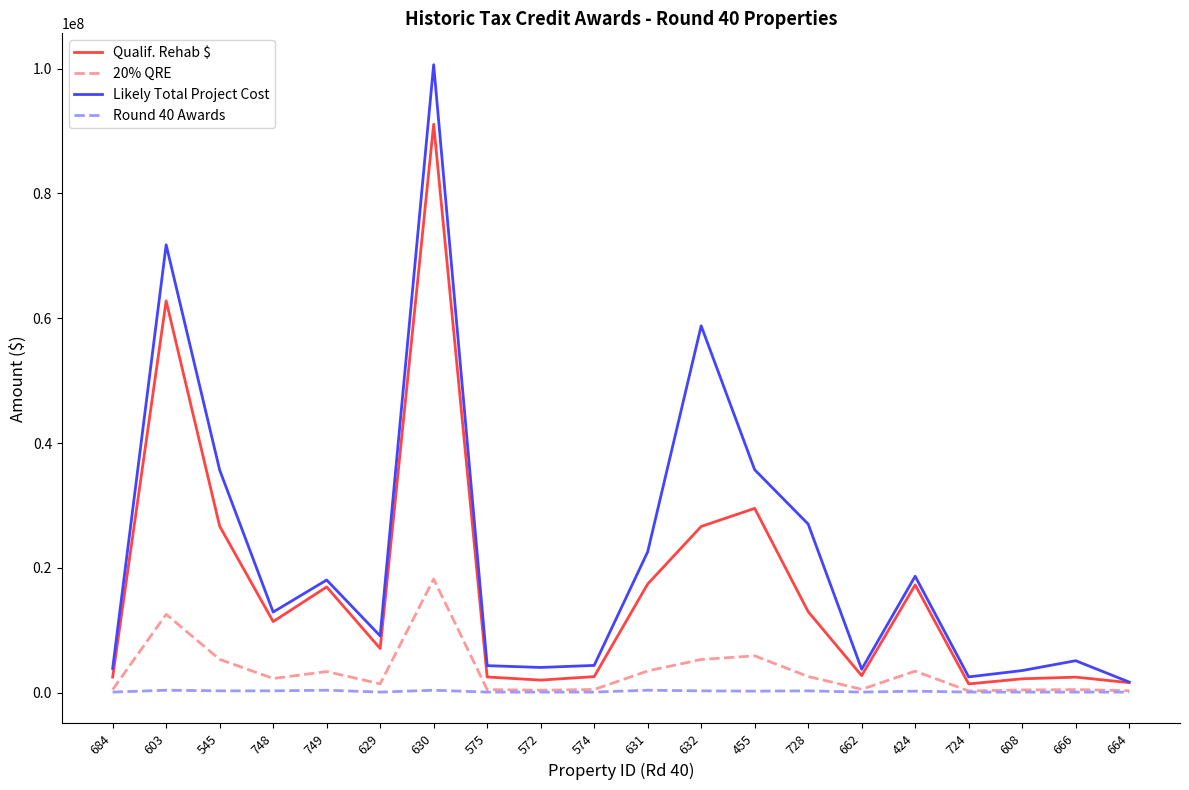

At which category is the sum across all series the highest?

630